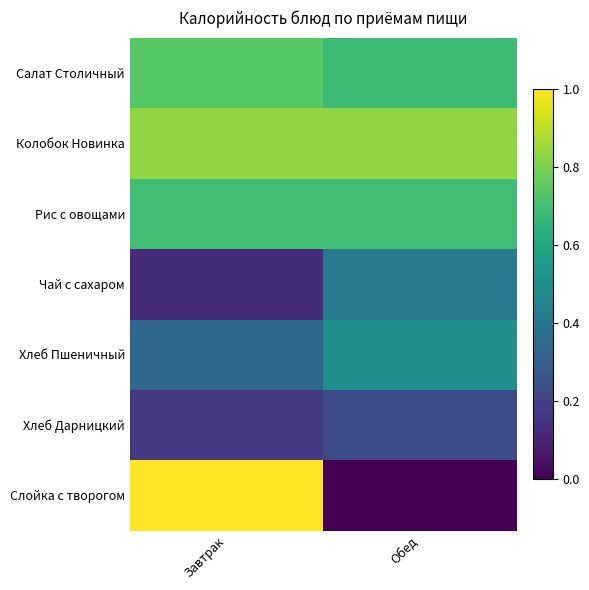

At Завтрак, list the series in order from smallest to largest.

Чай с сахаром, Хлеб Дарницкий, Хлеб Пшеничный, Рис с овощами, Салат Столичный, Колобок Новинка, Слойка с творогом